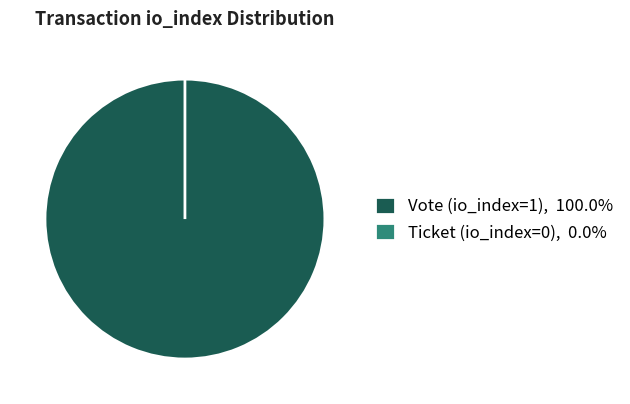

What is the smallest slice in the pie chart?

Ticket (io_index=0)